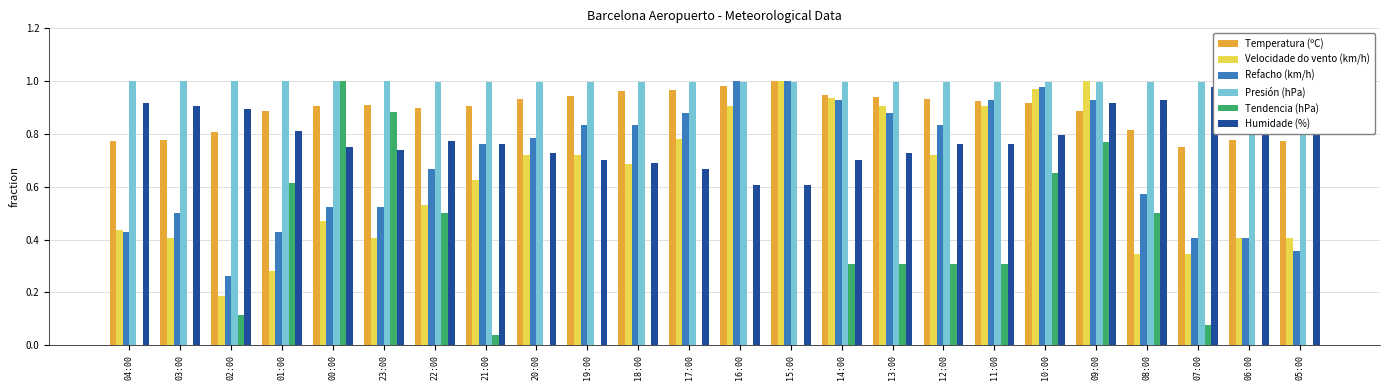

What is the difference between the highest and lowest values at 14:00?

0.7